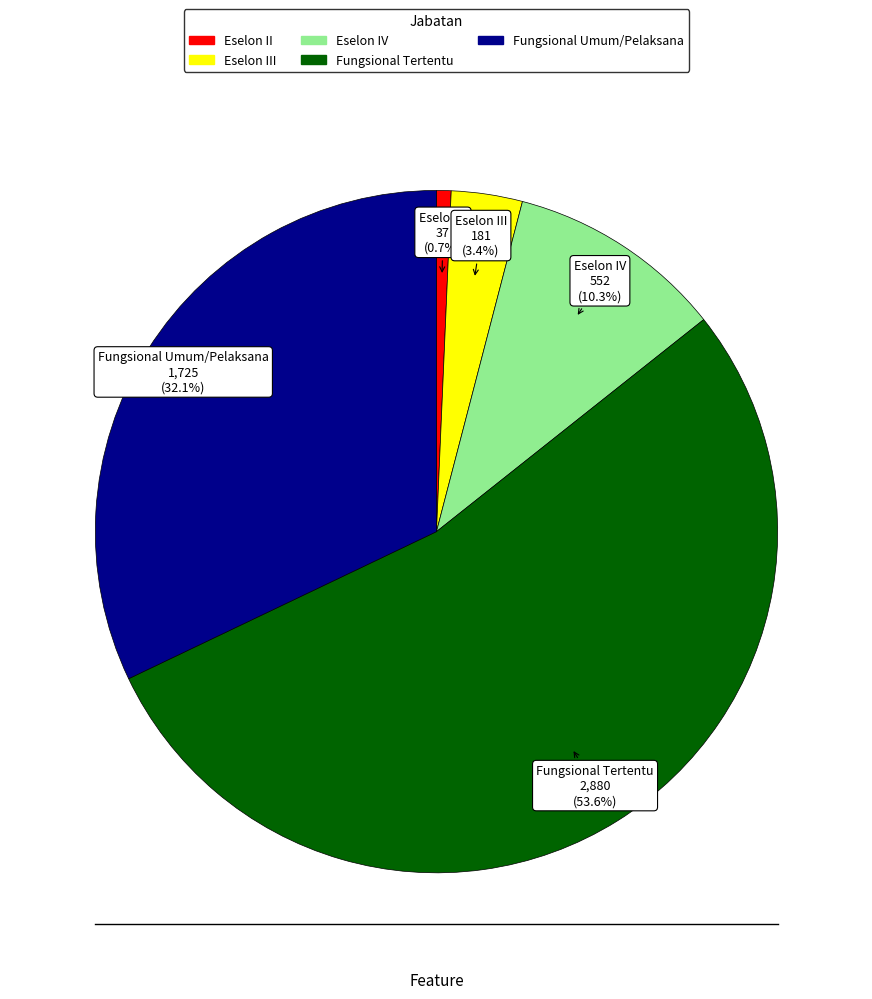

Is there a majority slice in this chart?

Yes